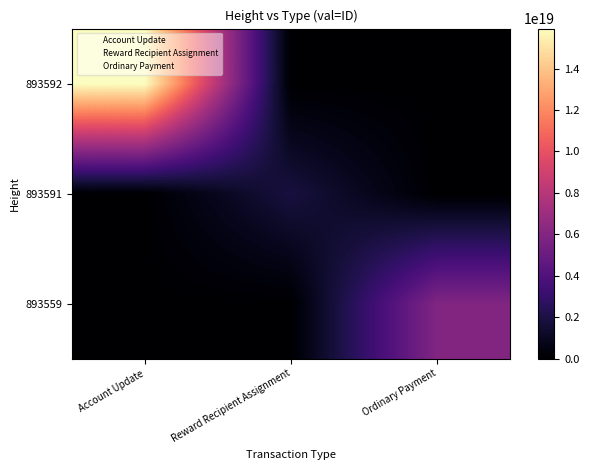

Which series has the largest range (max minus min)?

893592